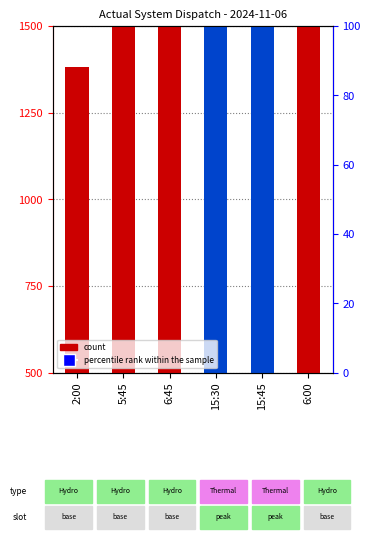

At which category is the sum across all series the highest?

15:45